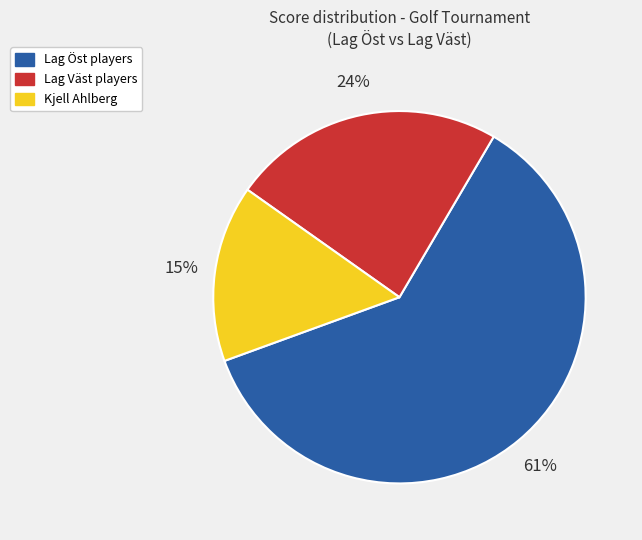

To the nearest percent, what is the difference between the largest and smallest slice percentages?

46%